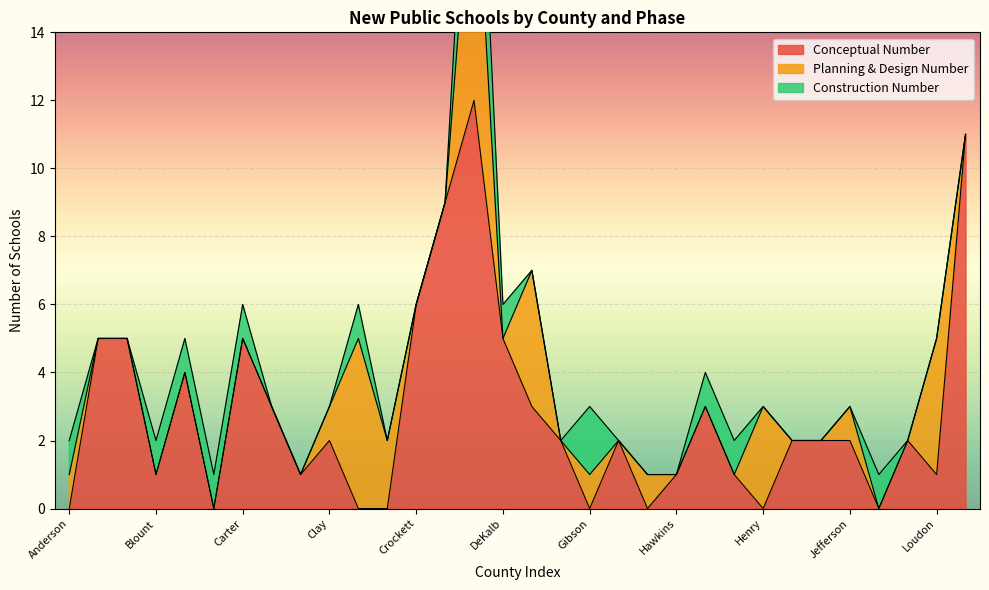

Is the value of Construction Number at Davidson greater than the value of Planning & Design Number at McMinn?

Yes